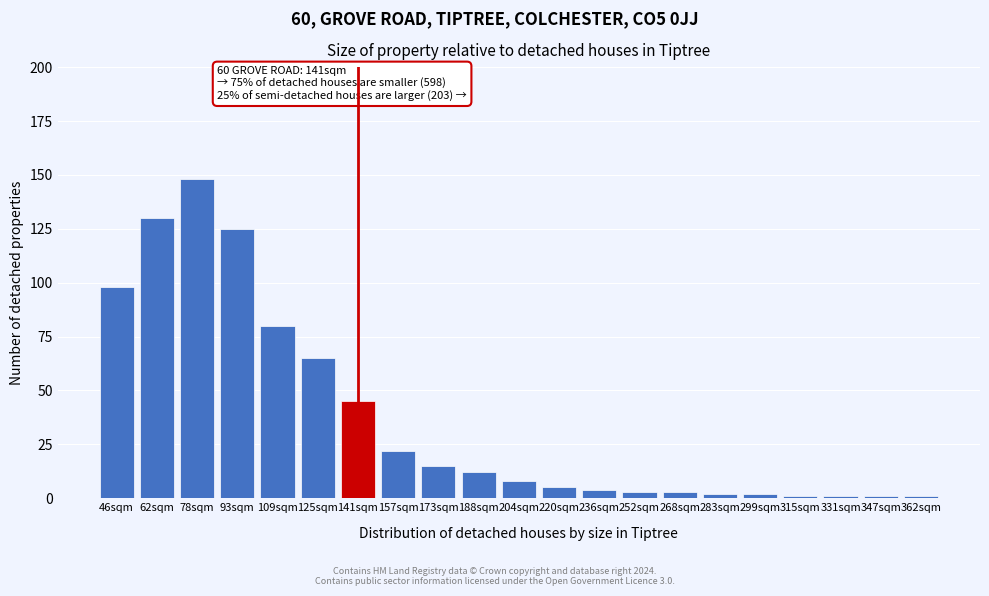

Reading left to right, what are all the values shown in this chart?

46sqm=98	62sqm=130	78sqm=148	93sqm=125	109sqm=80	125sqm=65	141sqm=45	157sqm=22	173sqm=15	188sqm=12	204sqm=8	220sqm=5	236sqm=4	252sqm=3	268sqm=3	283sqm=2	299sqm=2	315sqm=1	331sqm=1	347sqm=1	362sqm=1